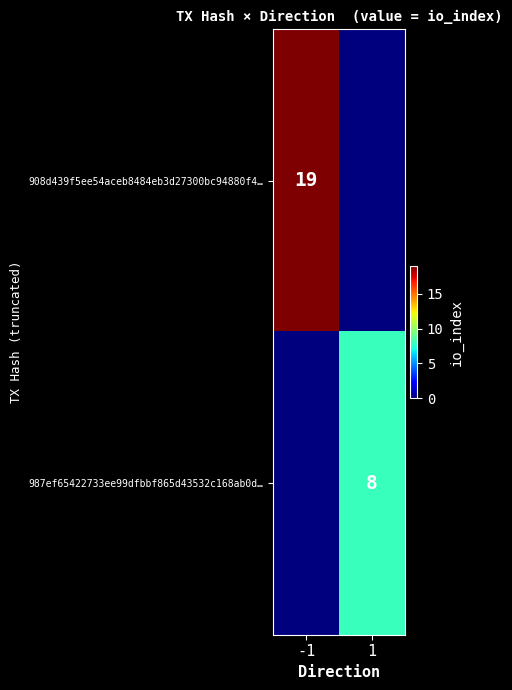

Is it true that 908d439f5ee54aceb8484eb3d27300bc94880f4… equals 19 at -1?

True